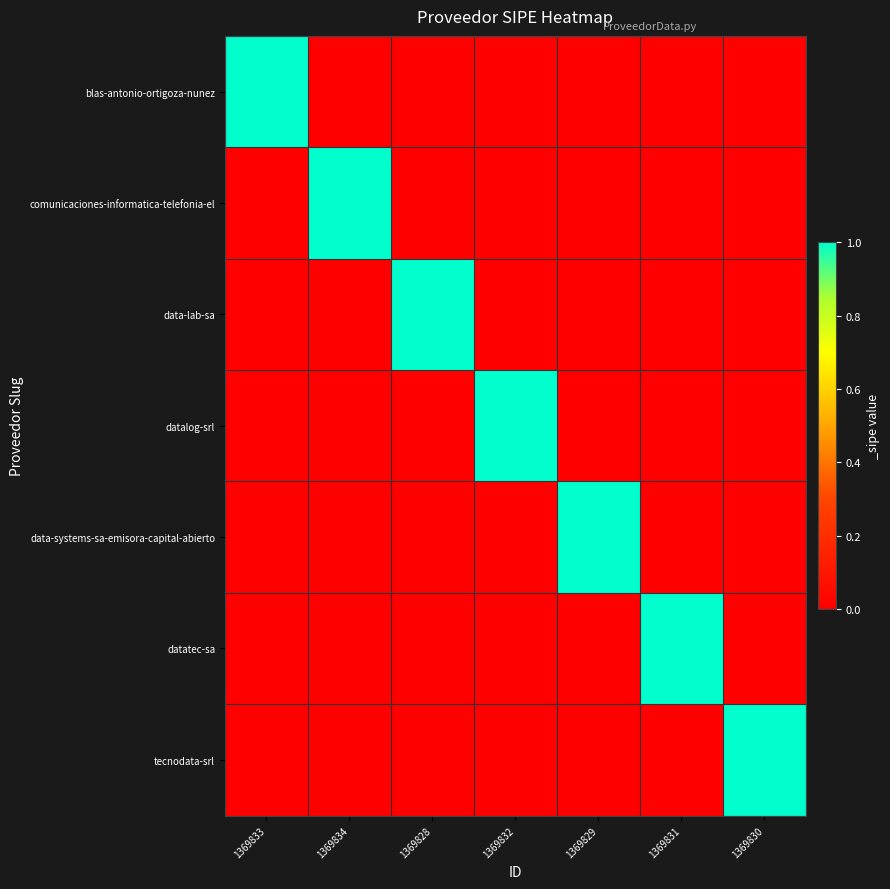

Reading left to right, transcribe all the data shown in this chart.

blas-antonio-ortigoza-nunez: 1369833=1	1369834=0	1369828=0	1369832=0	1369829=0	1369831=0	1369830=0
comunicaciones-informatica-telefonia-el: 1369833=0	1369834=1	1369828=0	1369832=0	1369829=0	1369831=0	1369830=0
data-lab-sa: 1369833=0	1369834=0	1369828=1	1369832=0	1369829=0	1369831=0	1369830=0
datalog-srl: 1369833=0	1369834=0	1369828=0	1369832=1	1369829=0	1369831=0	1369830=0
data-systems-sa-emisora-capital-abierto: 1369833=0	1369834=0	1369828=0	1369832=0	1369829=1	1369831=0	1369830=0
datatec-sa: 1369833=0	1369834=0	1369828=0	1369832=0	1369829=0	1369831=1	1369830=0
tecnodata-srl: 1369833=0	1369834=0	1369828=0	1369832=0	1369829=0	1369831=0	1369830=1